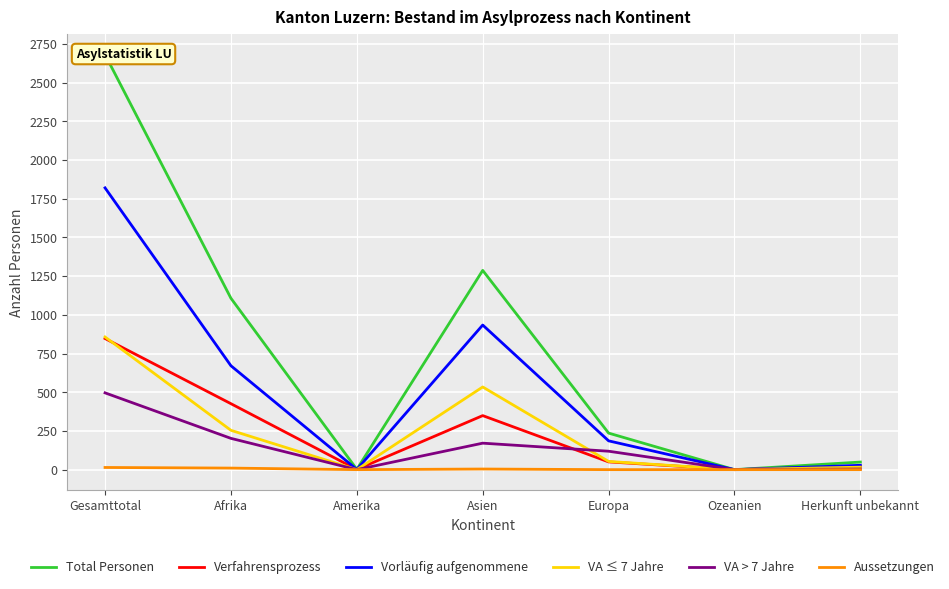

True or false: Total Personen and Vorläufig aufgenommene cross at least once.

False